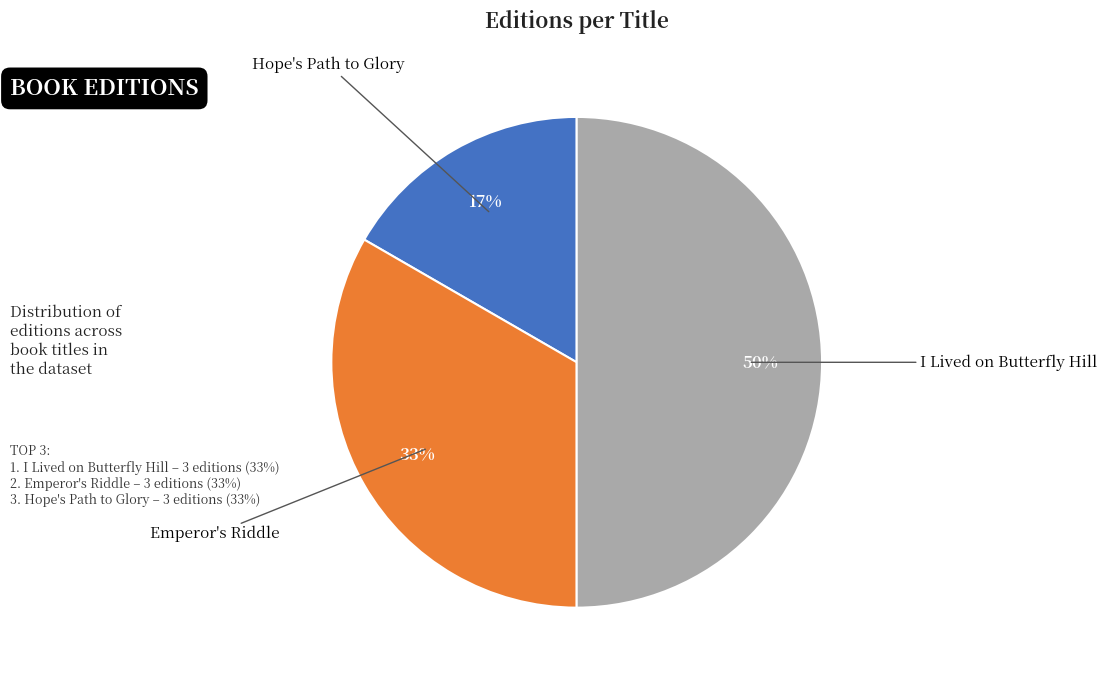

How many slices are in this pie chart?

3